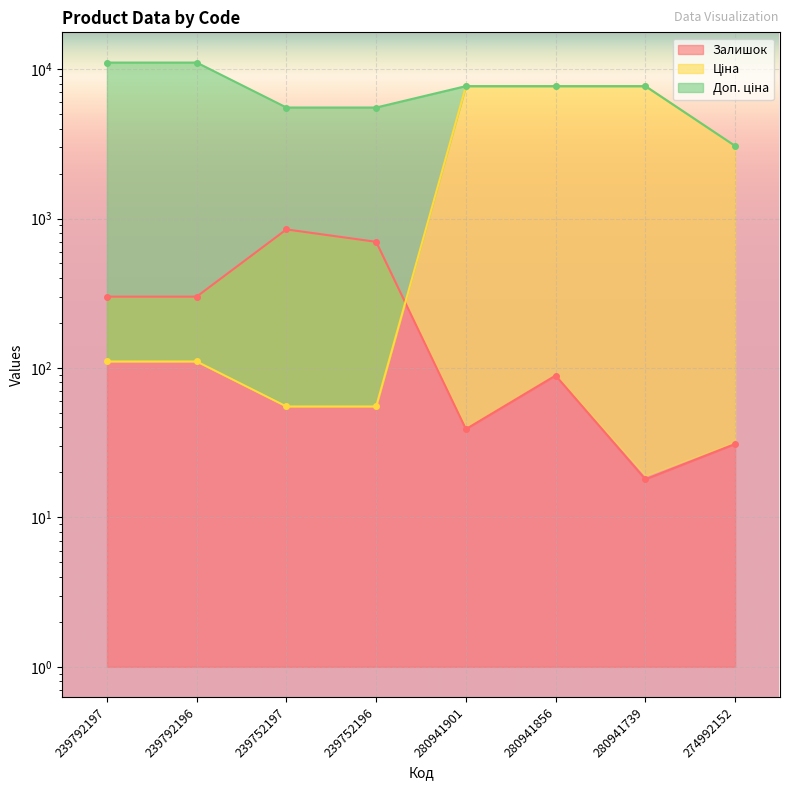

Between 280941739 and 274992152, which series saw the biggest shift?

Ціна